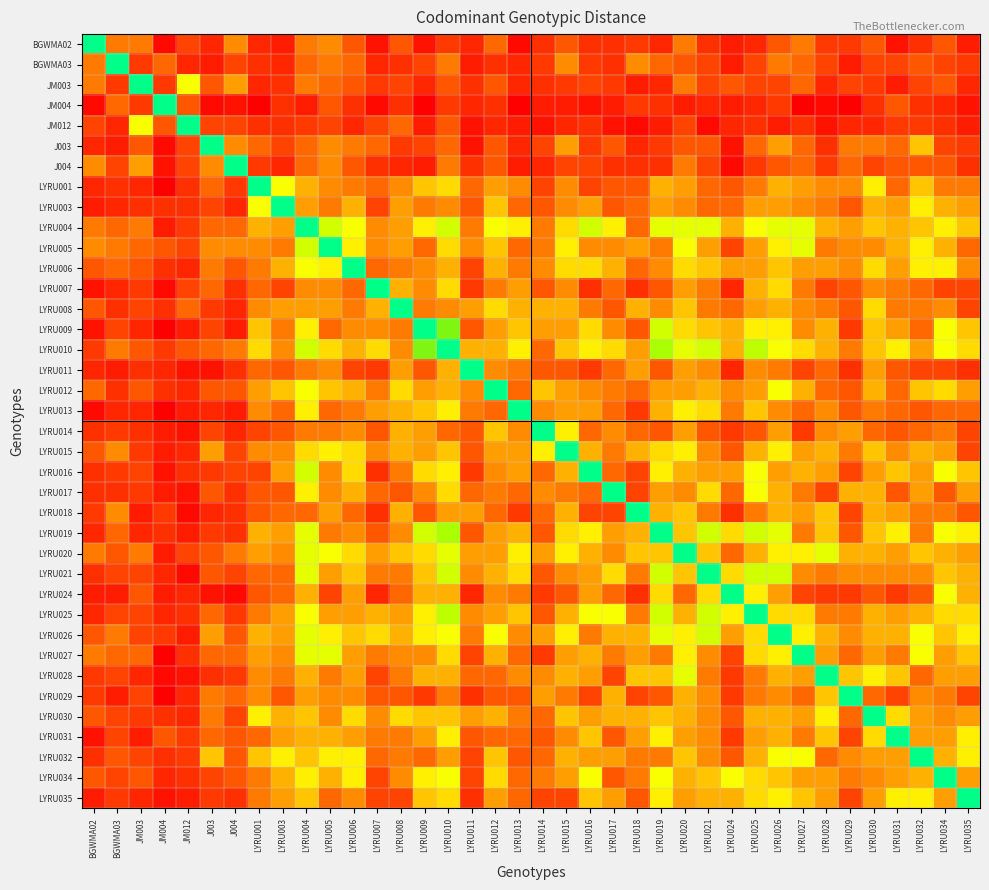

What is the difference between the highest and lowest values at LYRU005?

21